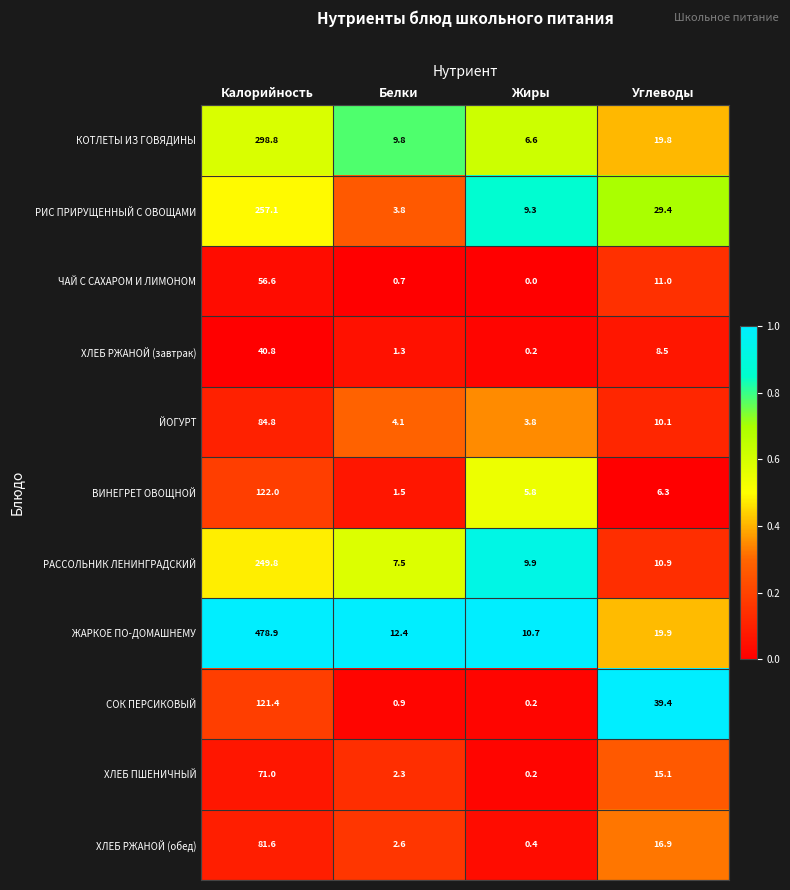

What is the greatest value displayed?

478.9